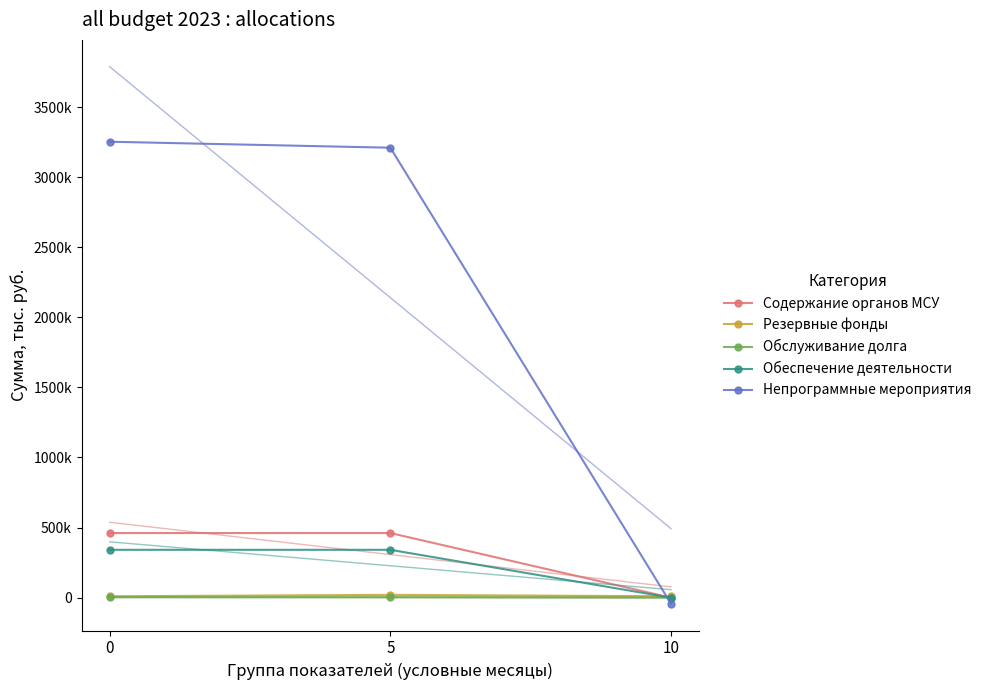

What is the spread (max minus min) of values at 10?

52684.4